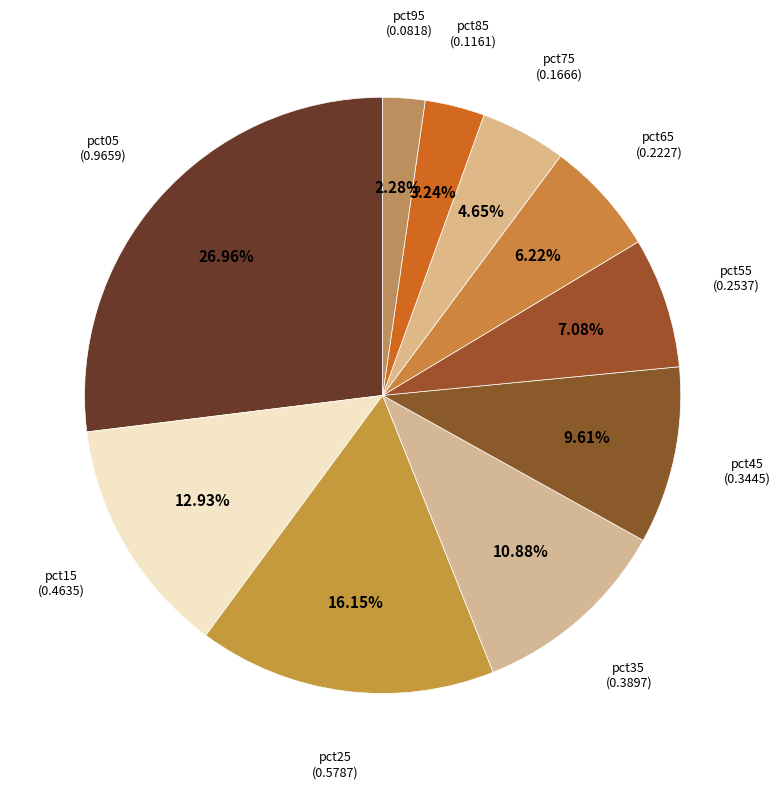

The pct35 slice represents 18% of the pie. True or false?

False